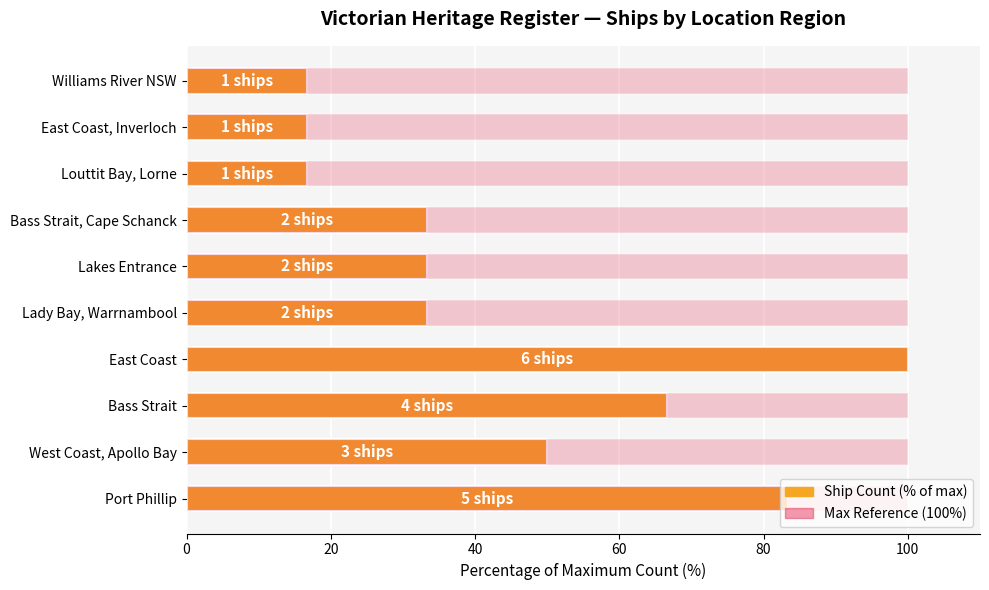

What is the difference between the maximum and minimum values in the Ship Count (% of max) series?

83.3